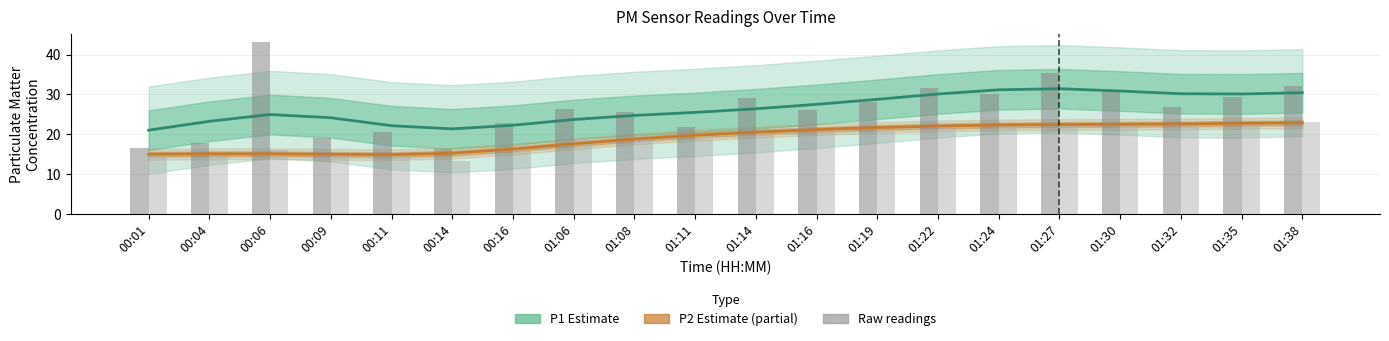

Which series has the largest range (max minus min)?

P1 raw